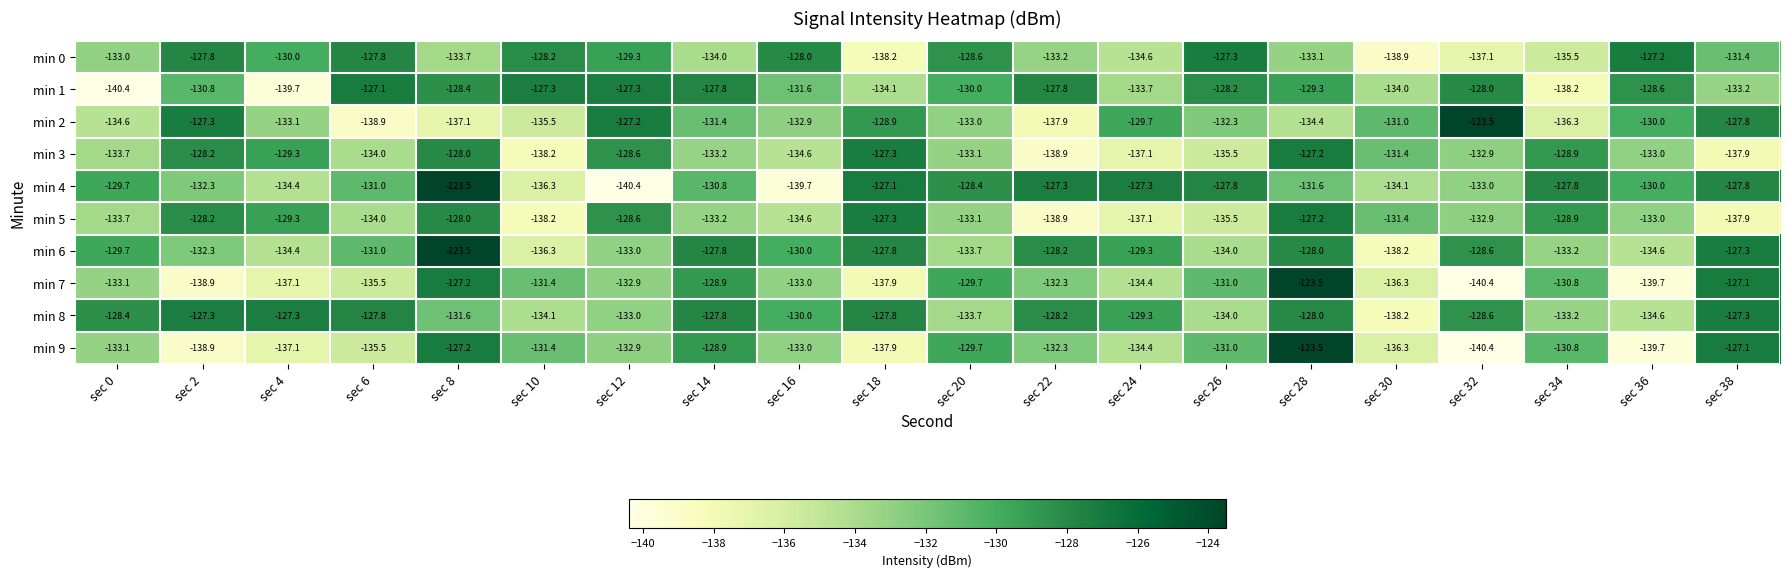

Rank the categories by min 5 value from highest to lowest.

sec 28, sec 18, sec 8, sec 2, sec 12, sec 34, sec 4, sec 30, sec 32, sec 36, sec 20, sec 14, sec 0, sec 6, sec 16, sec 26, sec 24, sec 38, sec 10, sec 22